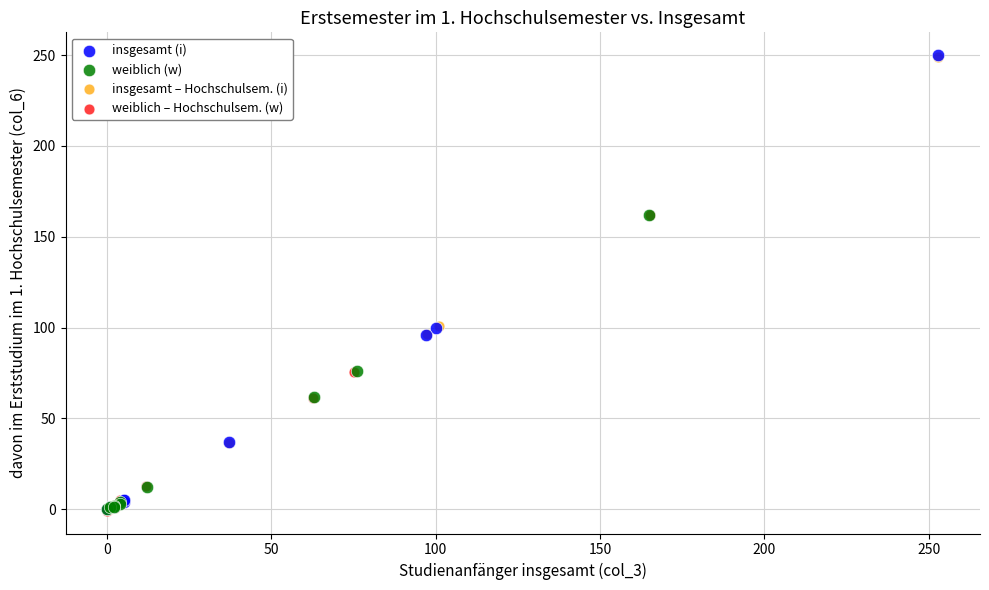

Which series has the largest Y range (max minus min)?

insgesamt (i)